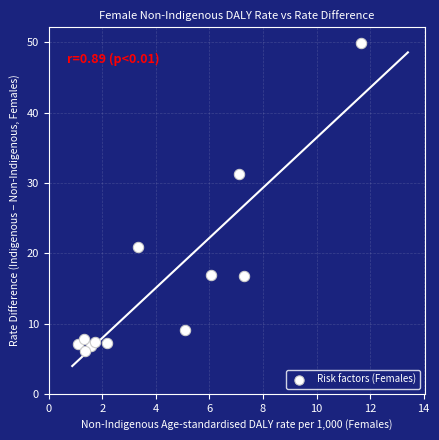

What is the average X value?

4.1